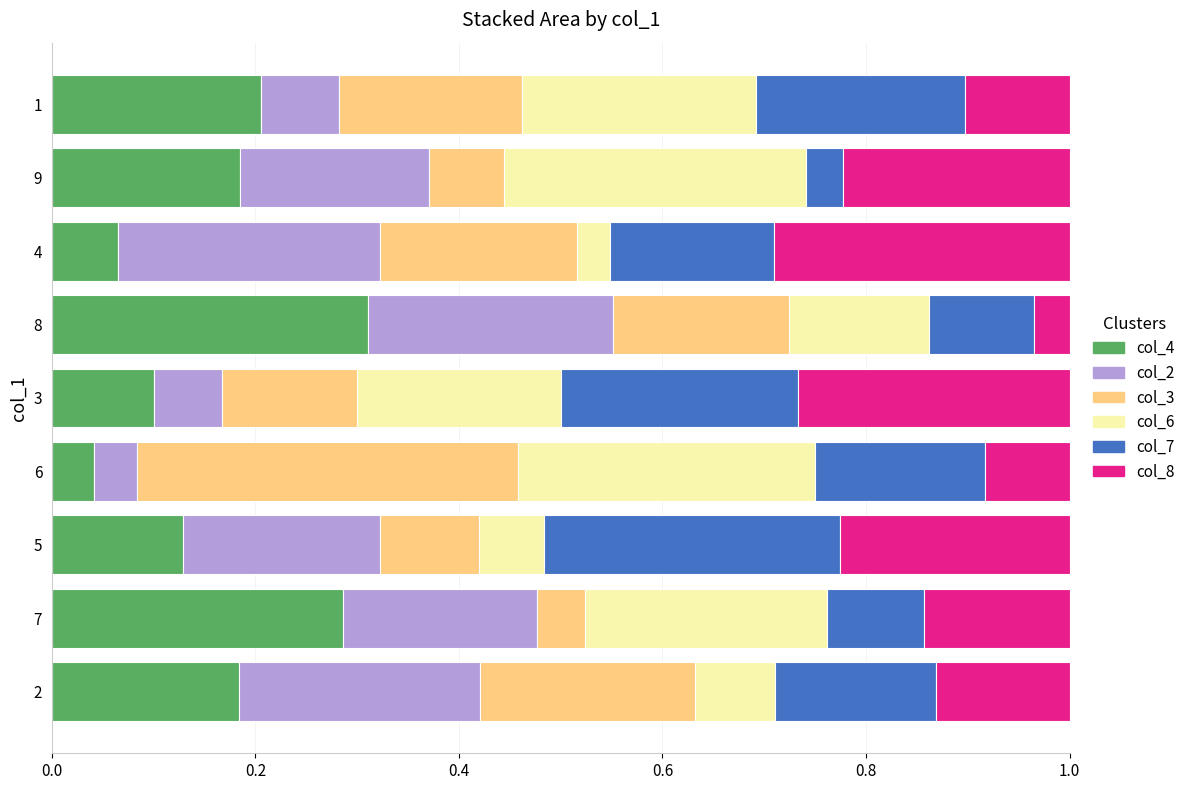

Count the col_4 values in the range 0 to 1.

9